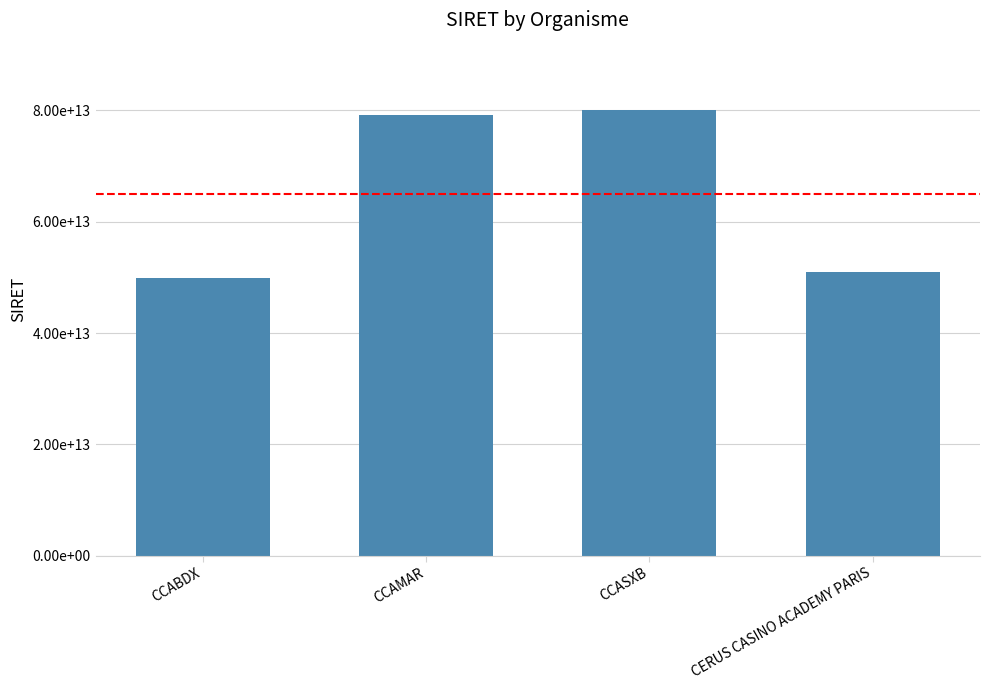

At which label is the value closest to 65021652800022?

CERUS CASINO ACADEMY PARIS